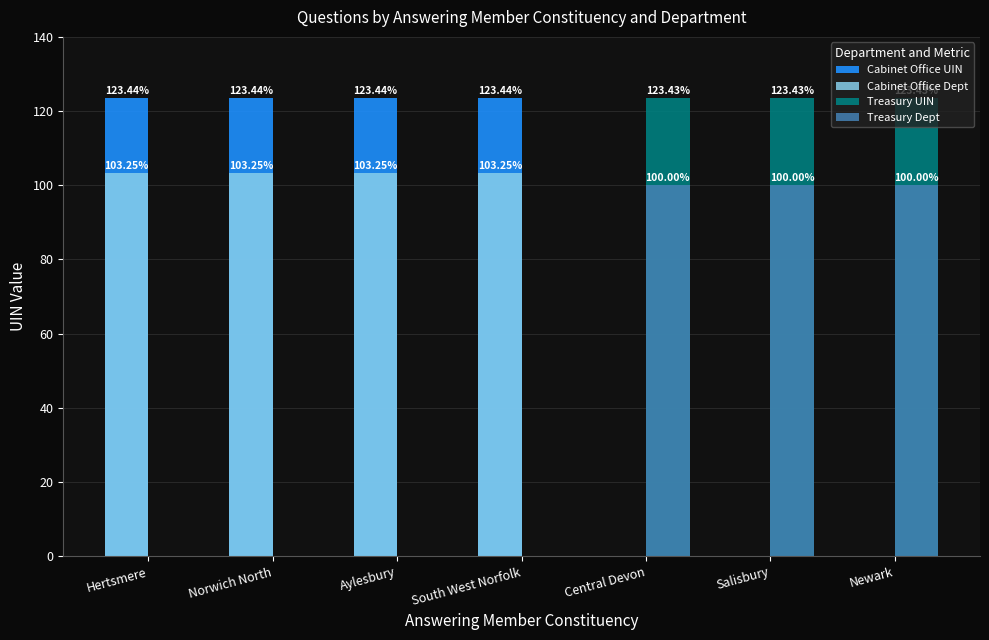

How many data points in Treasury UIN are above 0?

3